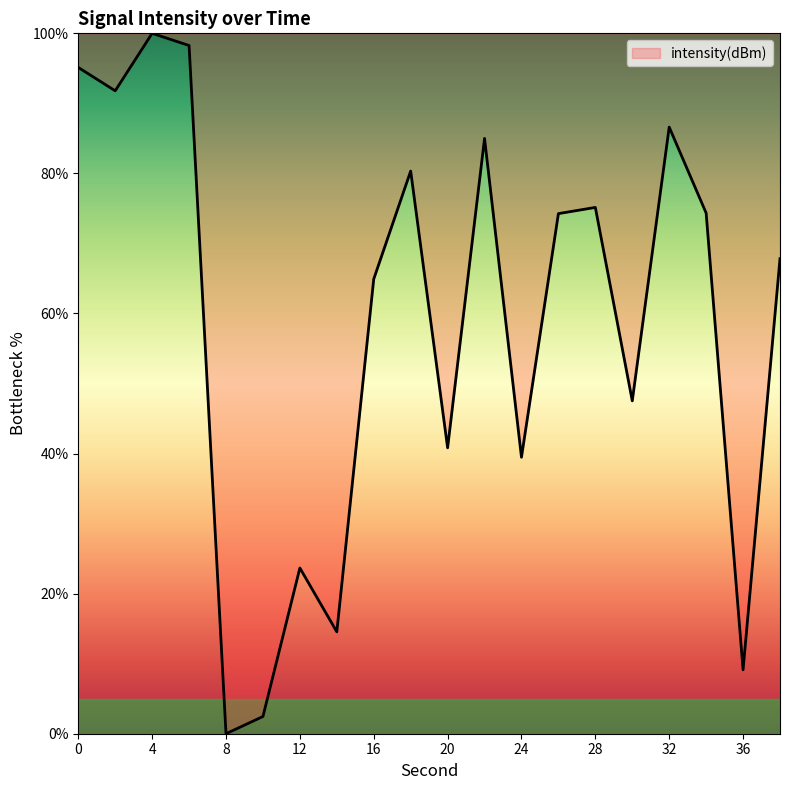

What is the difference between the maximum and minimum values?

100.0